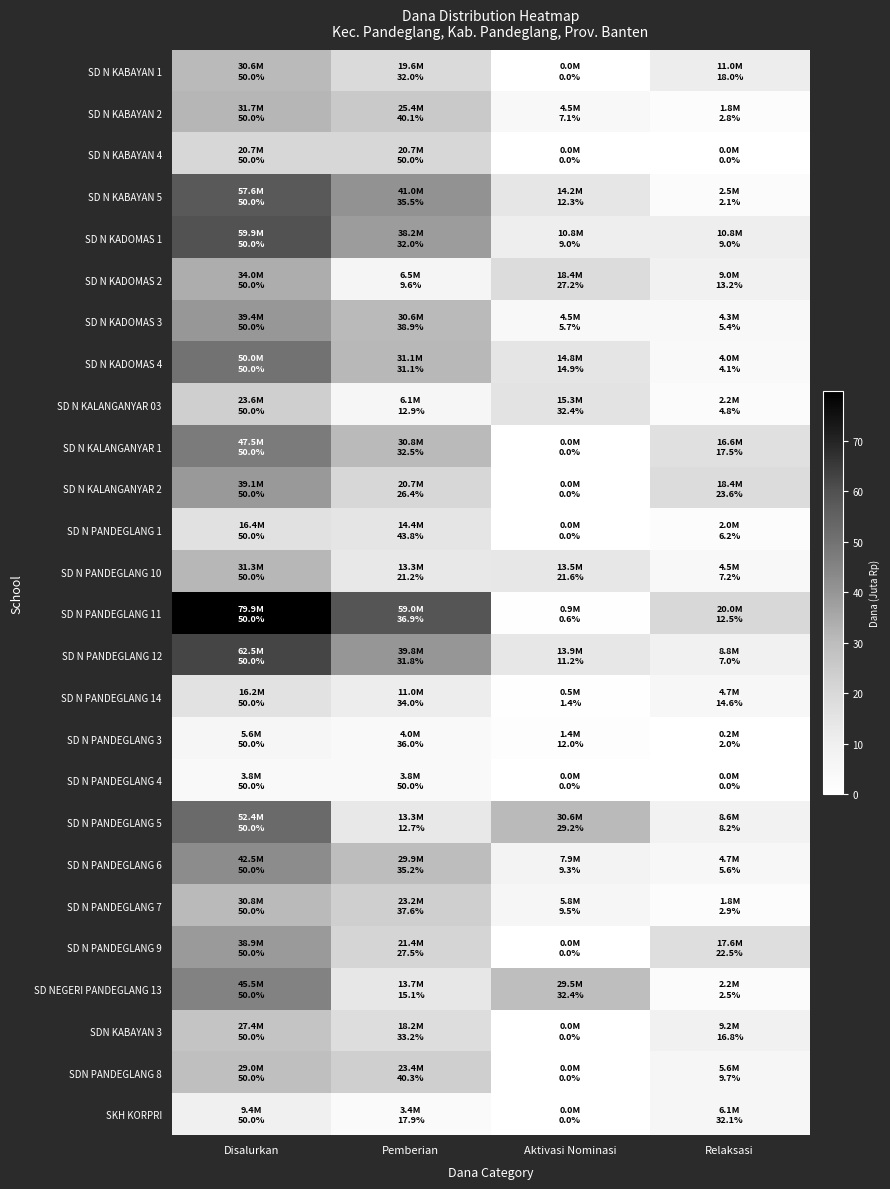

What is the total value across all series at Relaksasi?

176.8